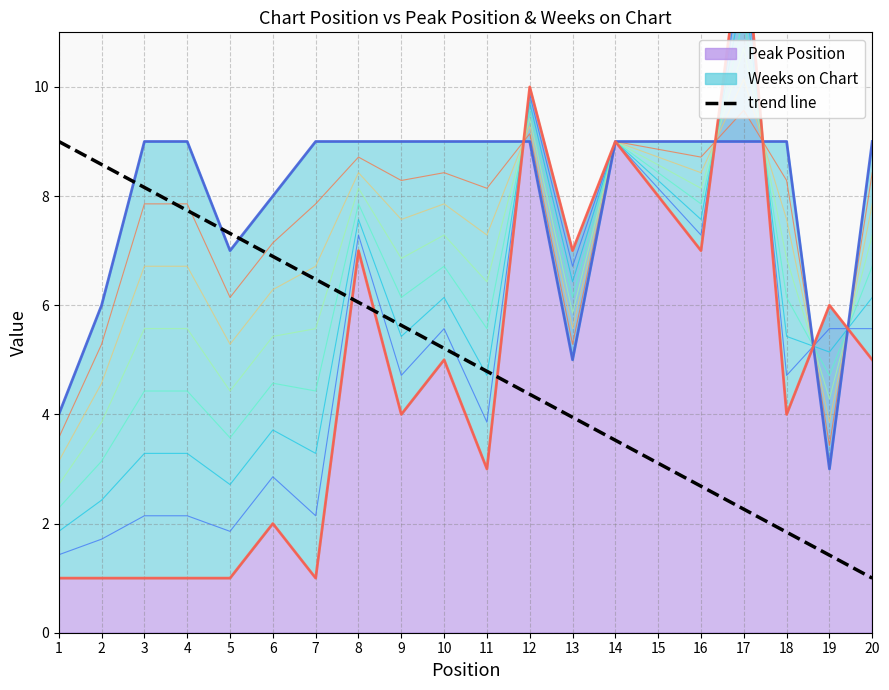

Reading left to right, list all the values displayed in this chart.

1=9.0	2=8.6	3=8.2	4=7.7	5=7.3	6=6.9	7=6.5	8=6.1	9=5.6	10=5.2	11=4.8	12=4.4	13=3.9	14=3.5	15=3.1	16=2.7	17=2.3	18=1.8	19=1.4	20=1.0